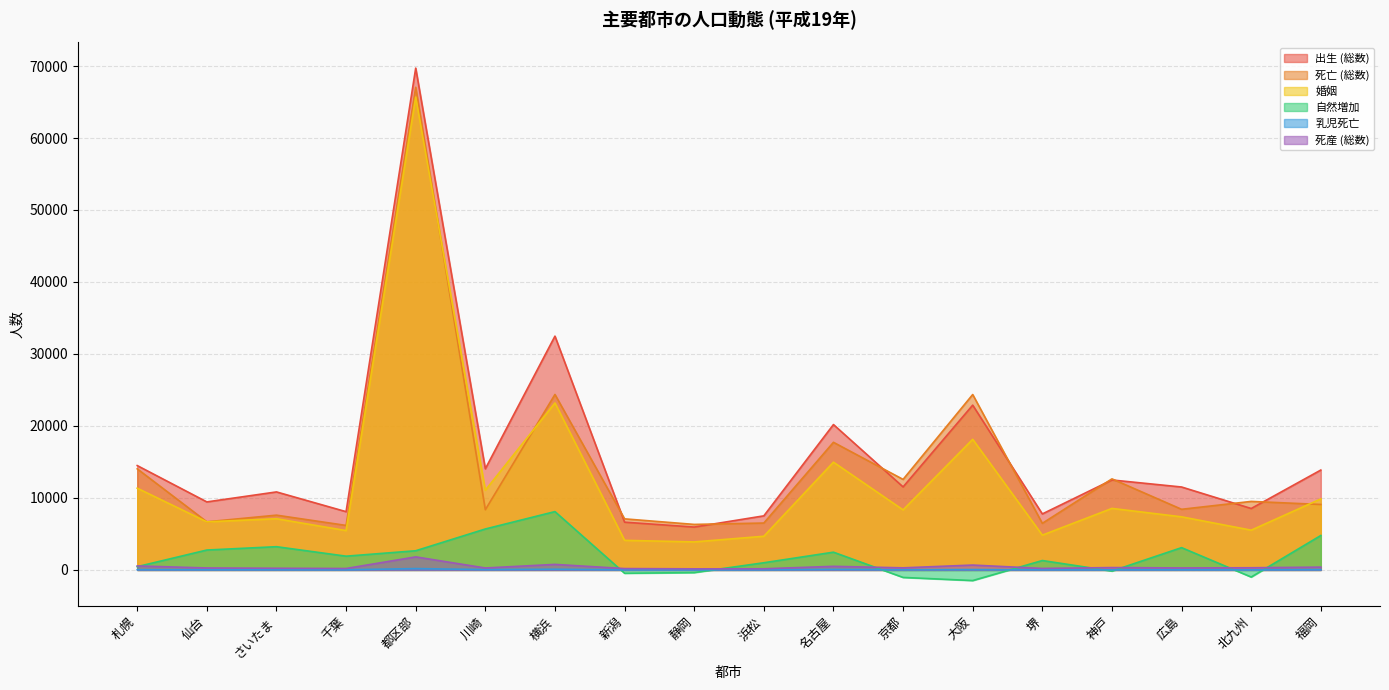

True or false: 婚姻 has a value of 4201 at 広島.

False